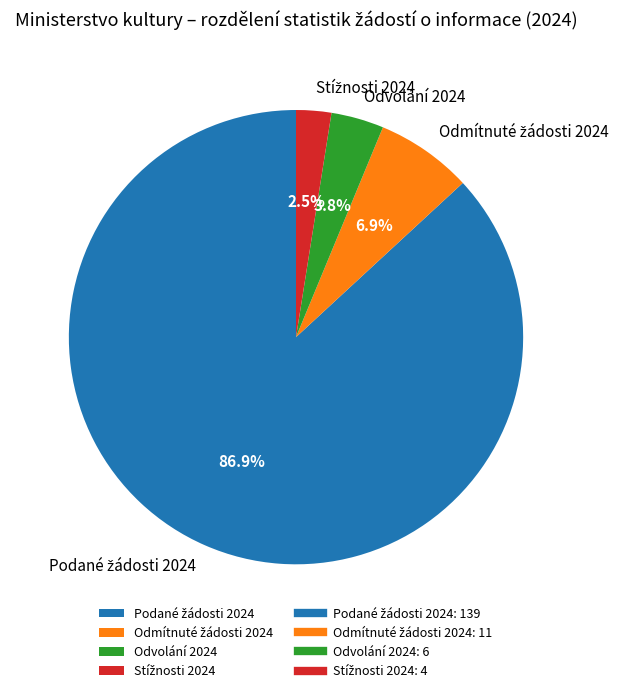

Does any single category account for the majority?

Yes